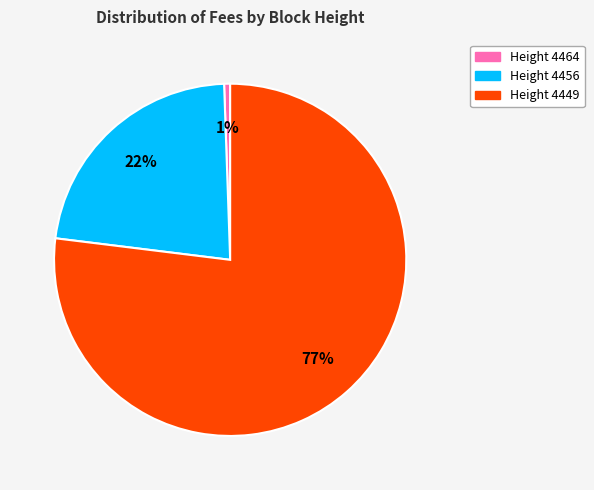

Do Height 4449 and Height 4464 together represent more than half of the pie?

Yes